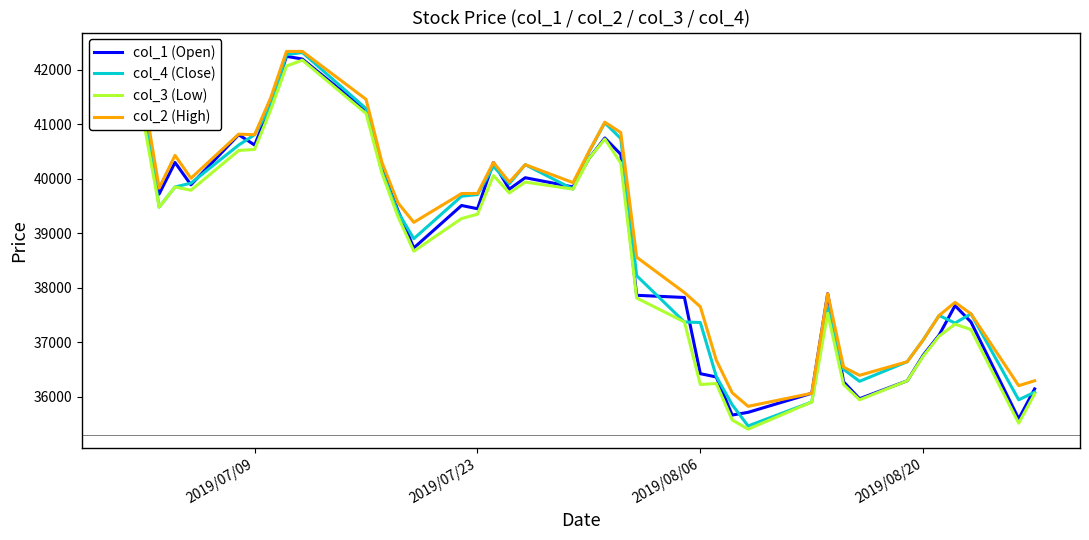

Which series has the largest range (max minus min)?

col_4 (Close)